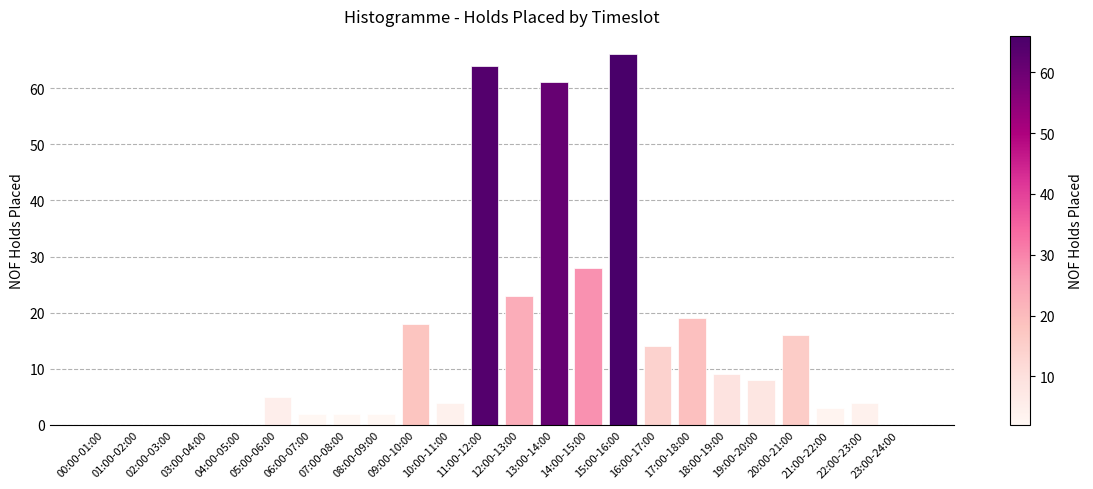

What is the change in value from 10:00-11:00 to 12:00-13:00?

+19